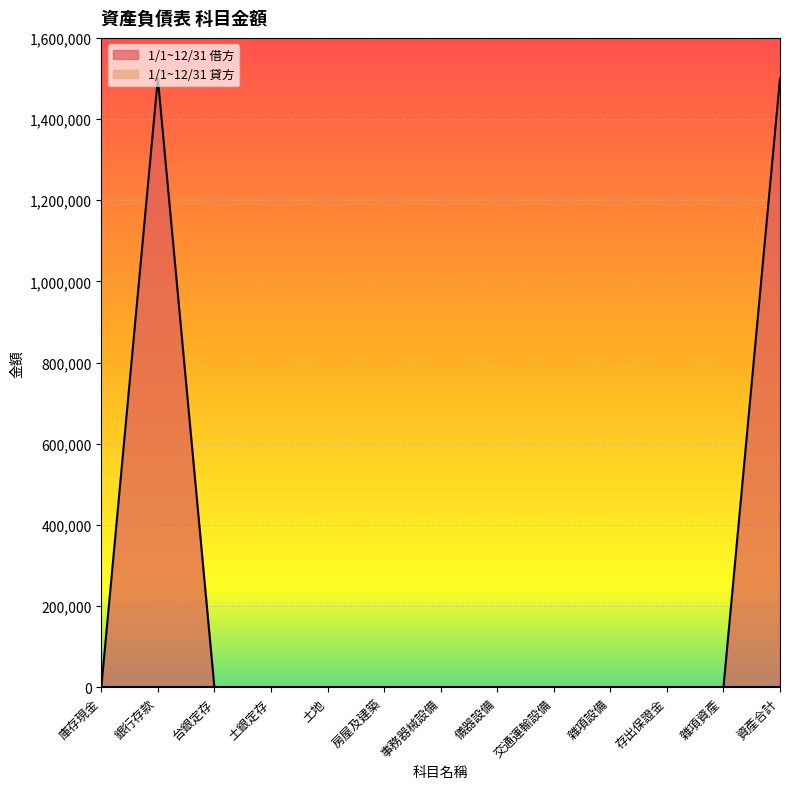

Where is the first local maximum?

銀行存款